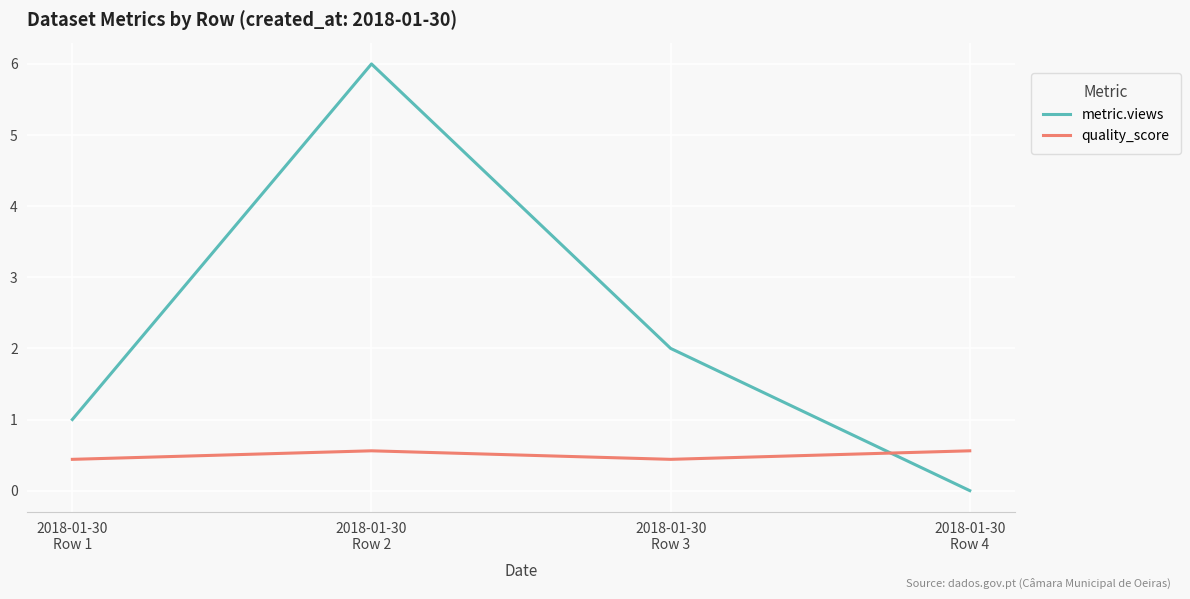

Read the metric.views value at 2018-01-30
Row 1.

1.0